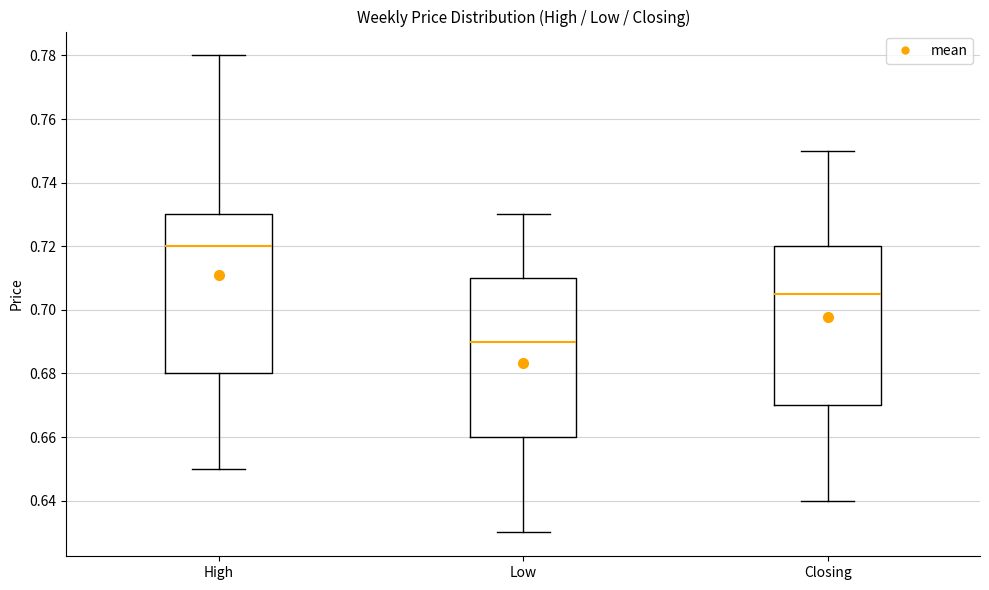

Where does the upper whisker of the box for Closing end on the y-axis? The values are not printed on the chart, so give them approximately, as read against the axis.

0.750